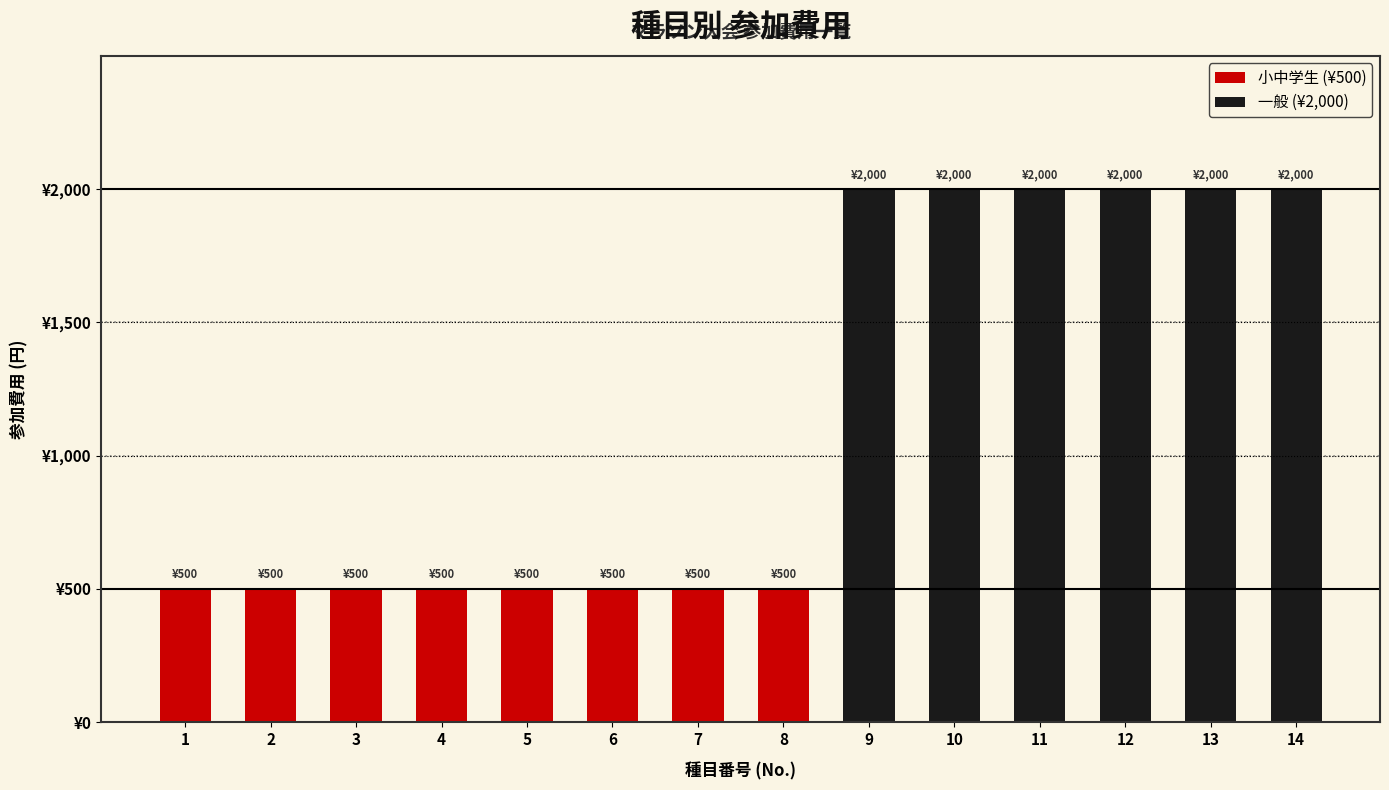

What is the difference between the maximum and minimum values?

1500